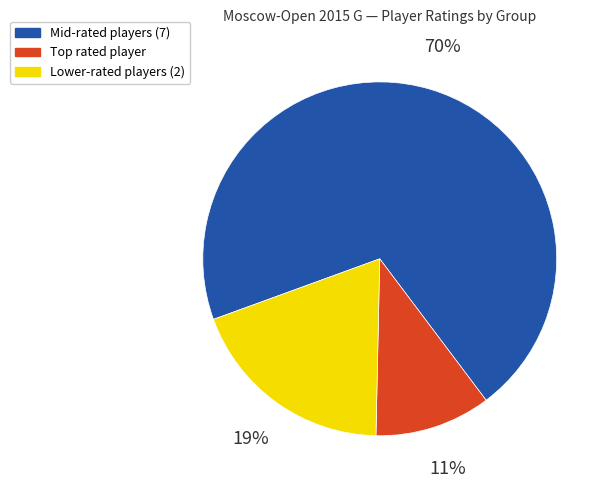

To the nearest percent, what is the average slice percentage?

33%